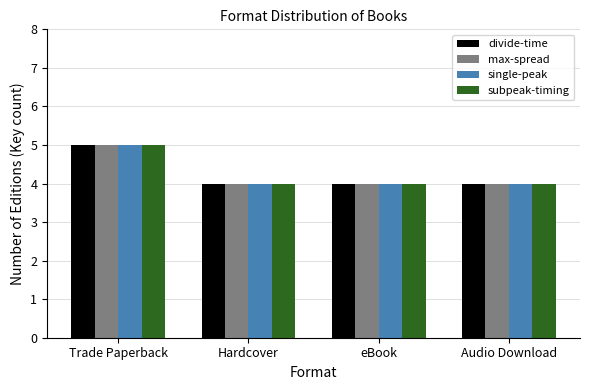

What is the sum of all single-peak values?

17